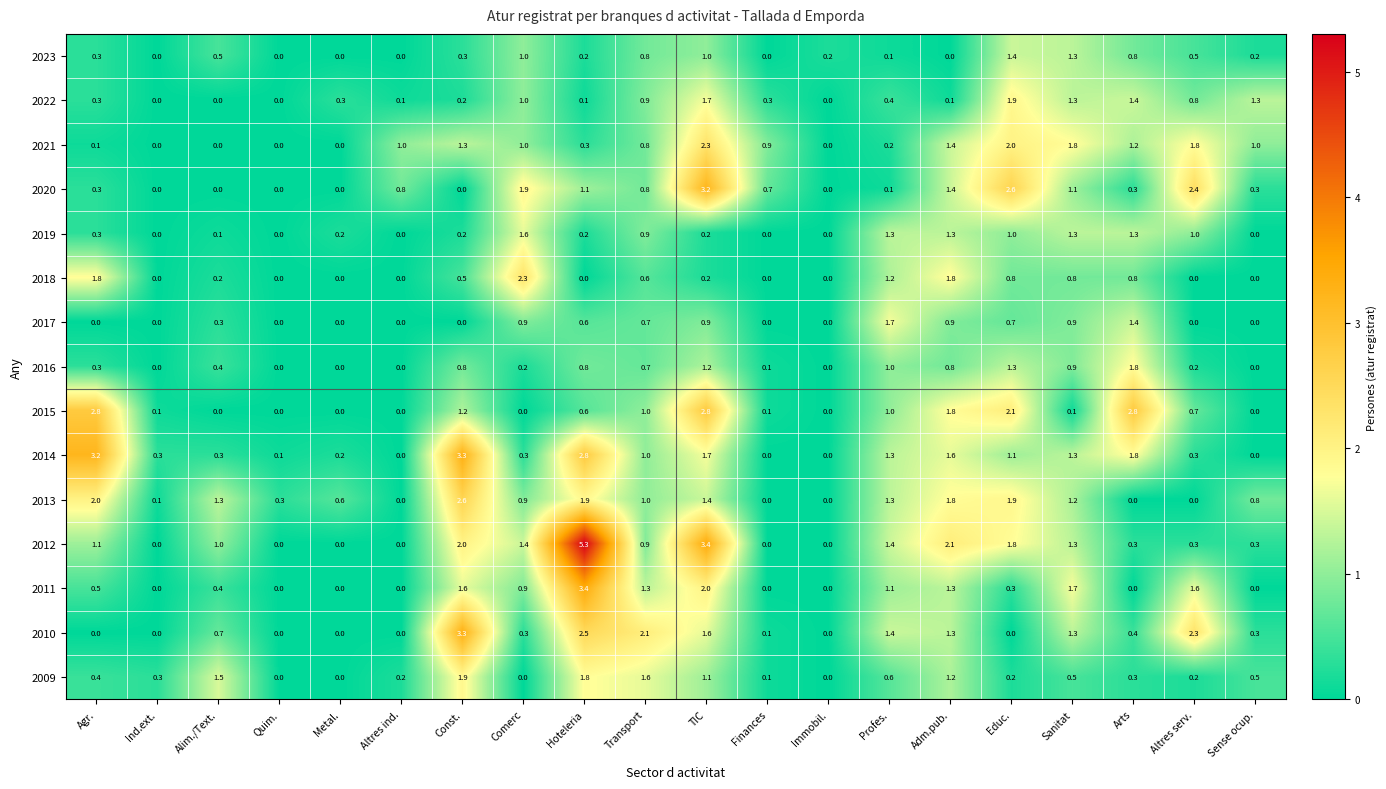

What is the sum of all 2019 values?

10.9